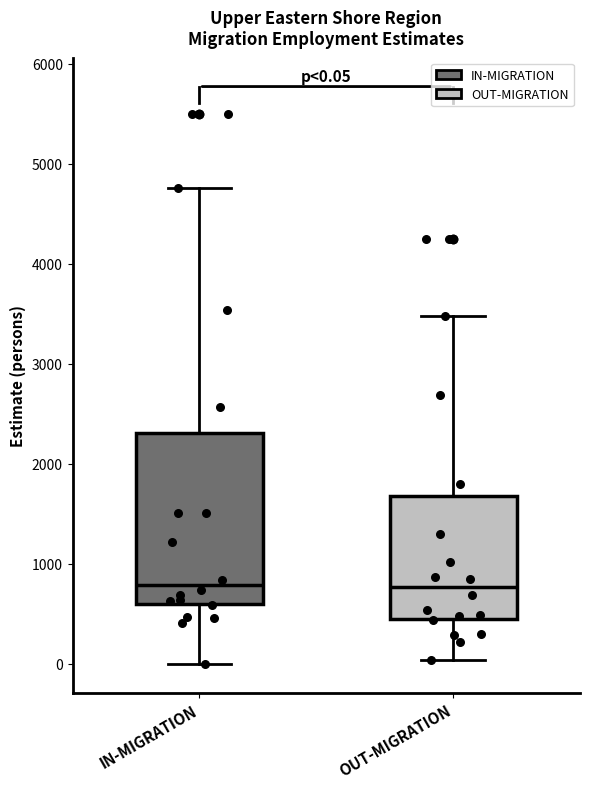

Comparing the boxes themselves (not the whiskers), which one is the tallest?

IN-MIGRATION